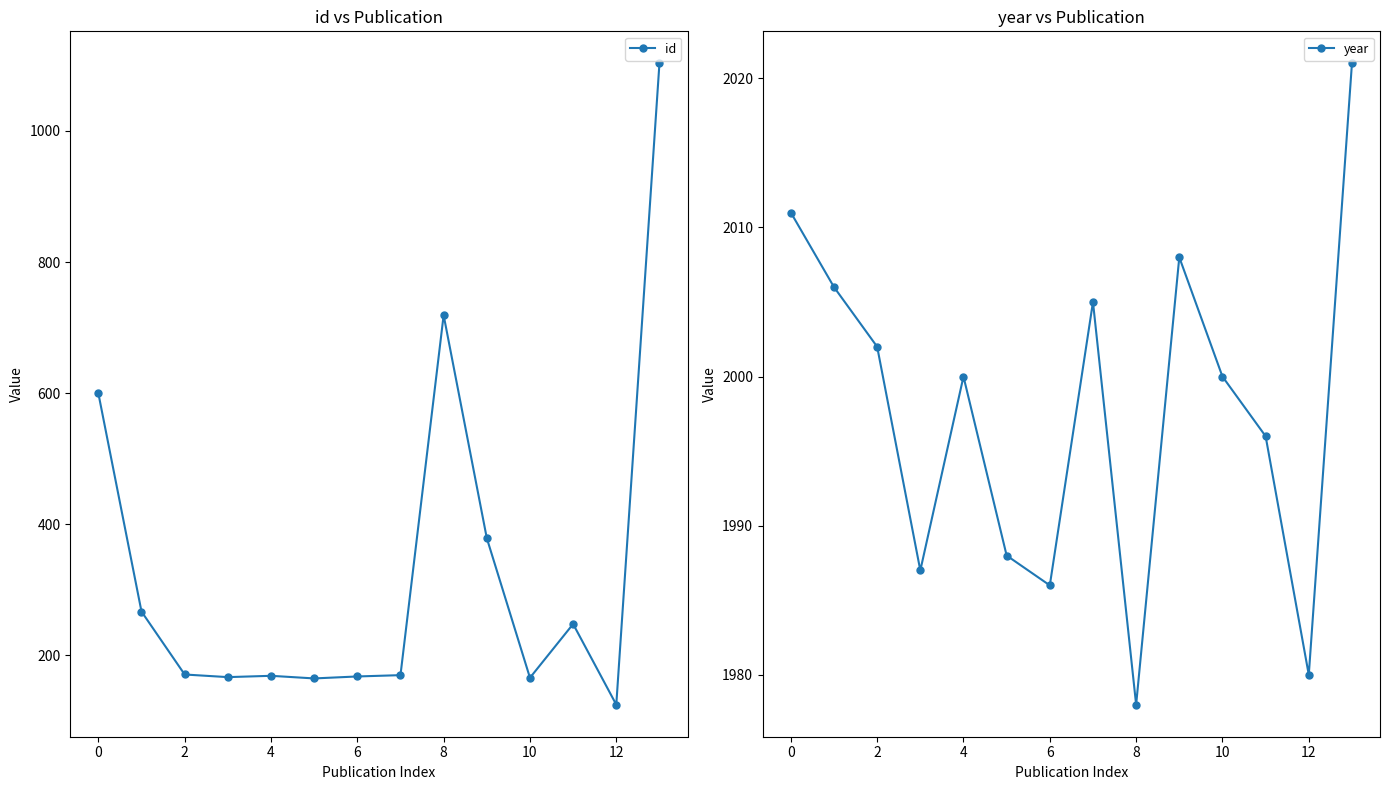

True or false: id has more than 0 points higher than both neighbors.

True